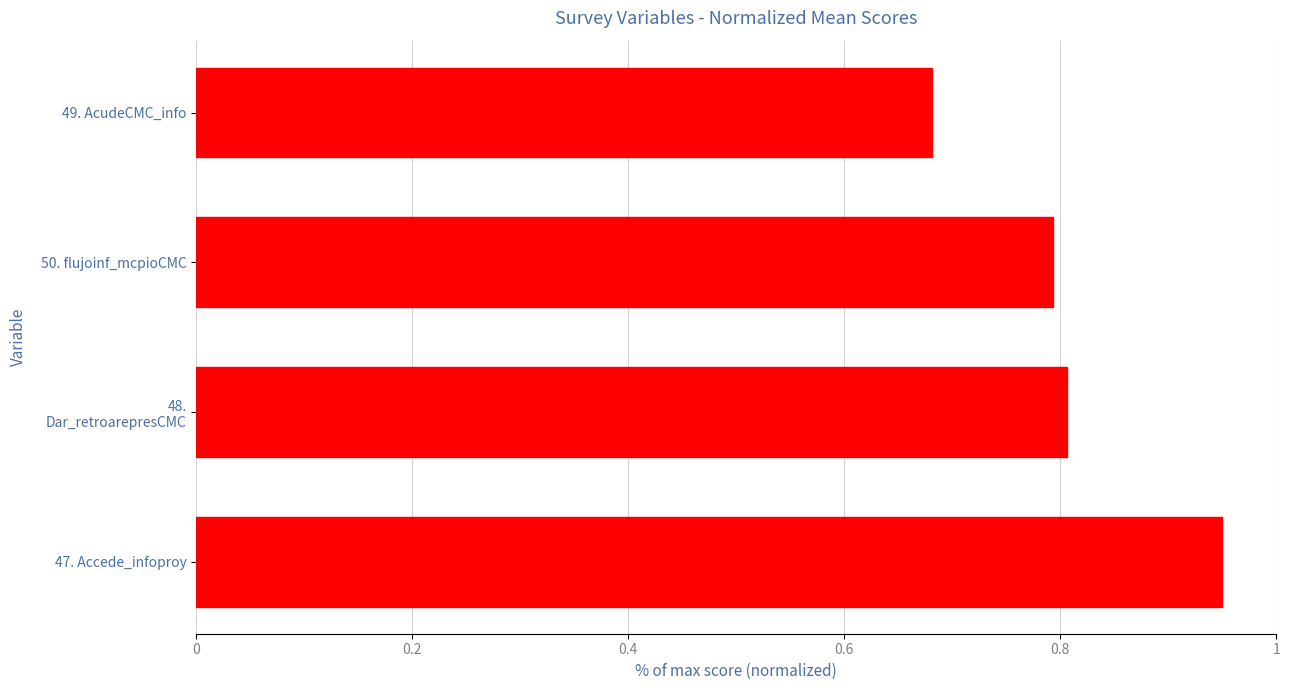

Between 49. AcudeCMC_info and 50. flujoinf_mcpioCMC, which is larger?

50. flujoinf_mcpioCMC